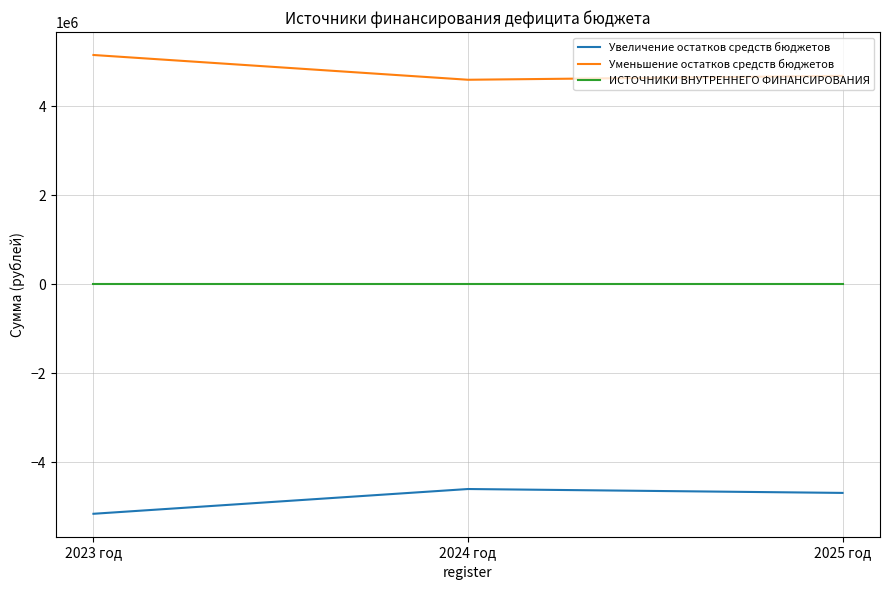

Where is Увеличение остатков средств бюджетов nearest to the value -4875043?

2025 год